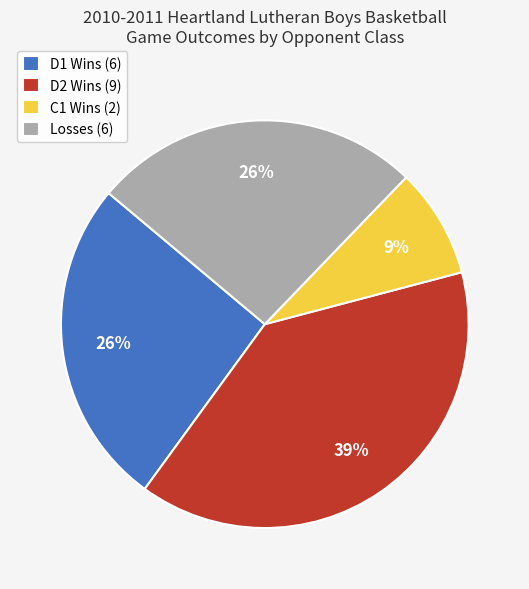

The D1 Wins (6) slice represents 26% of the pie. True or false?

True